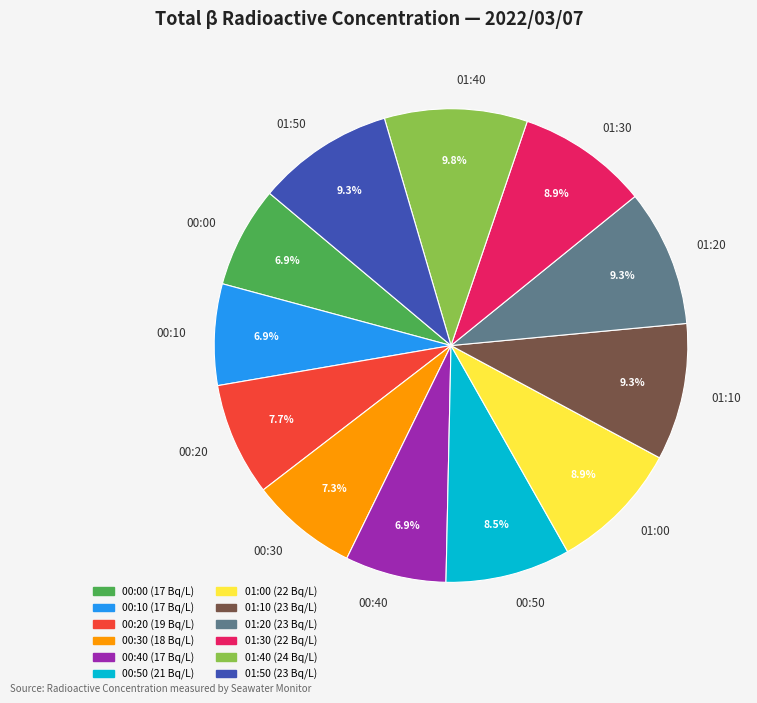

Is 00:00 the majority of the pie?

No